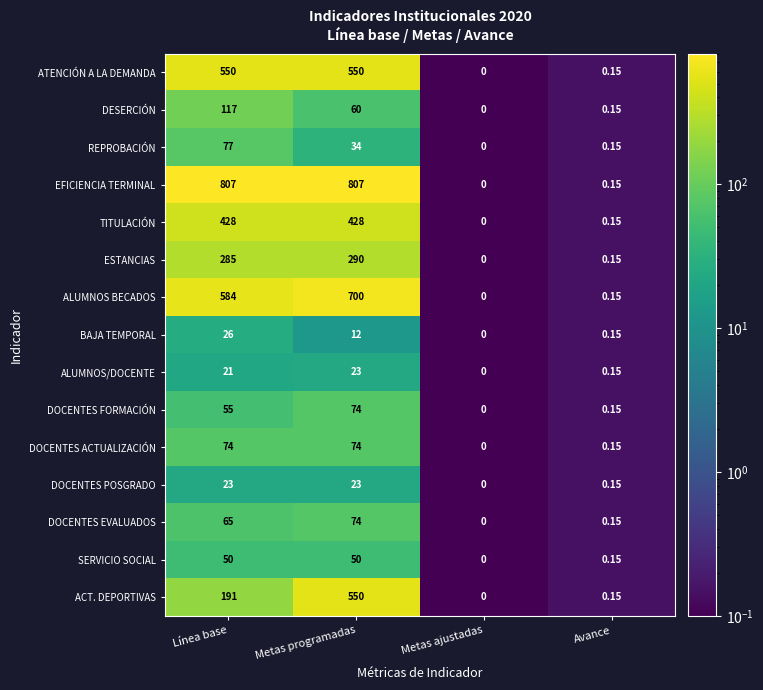

Which series changed the most between Metas programadas and Avance?

EFICIENCIA TERMINAL